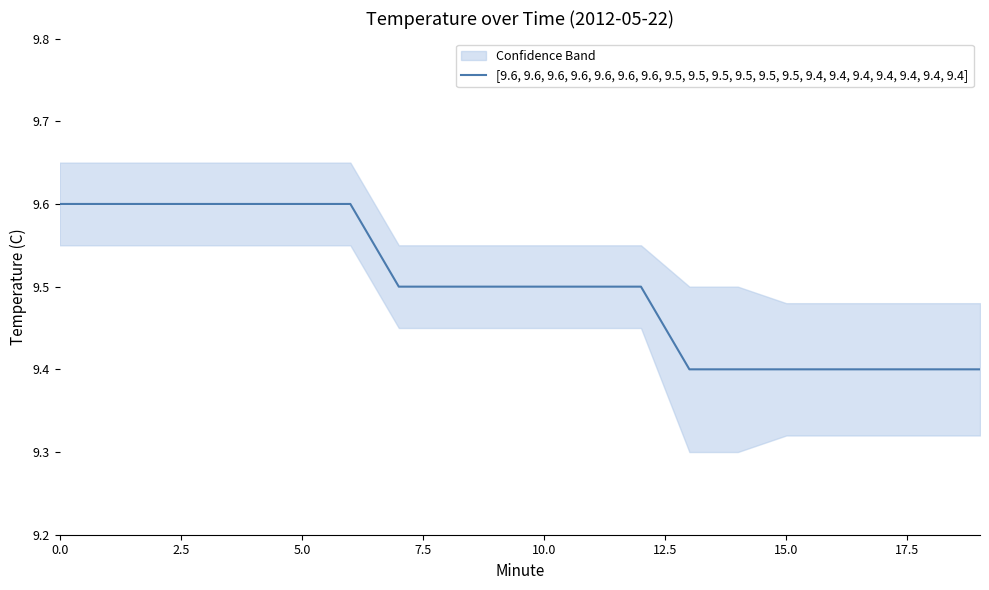

What is the difference between the second highest and second lowest values?

0.2